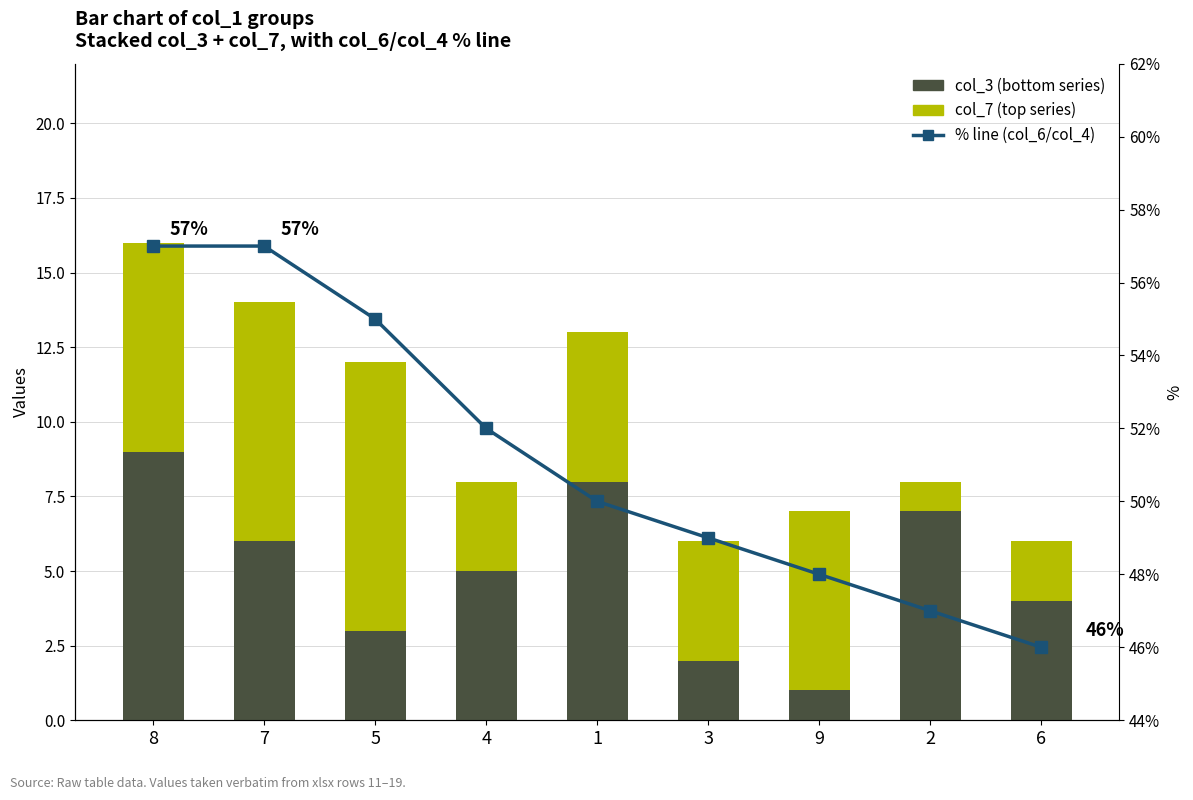

What is the value of the col_7 (top) bar at the 2nd from the left?

8